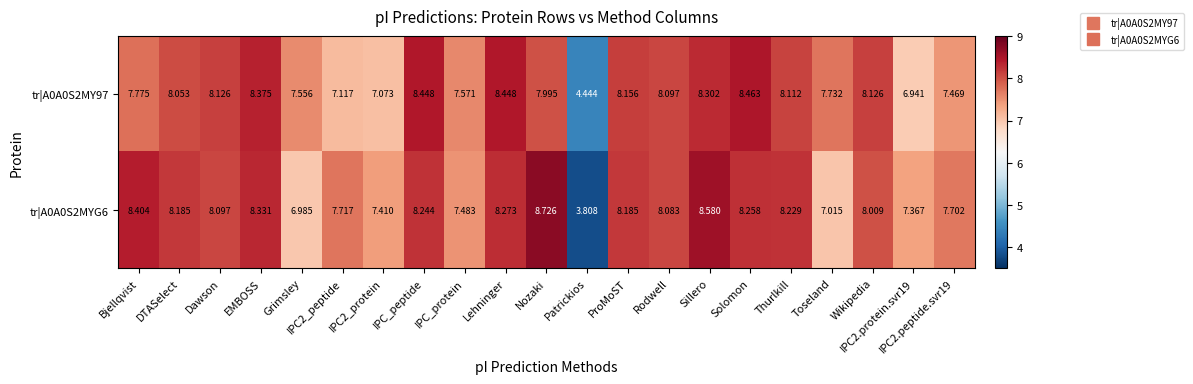

At which label does tr|A0A0S2MYG6 reach its minimum?

Patrickios